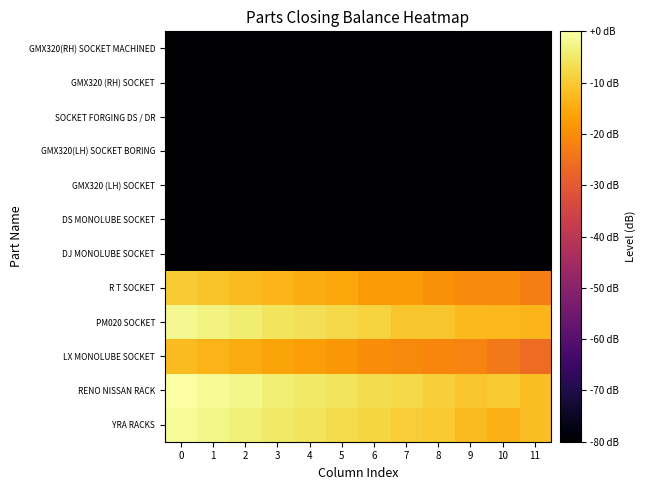

Between 1 and 11, which is larger?

1